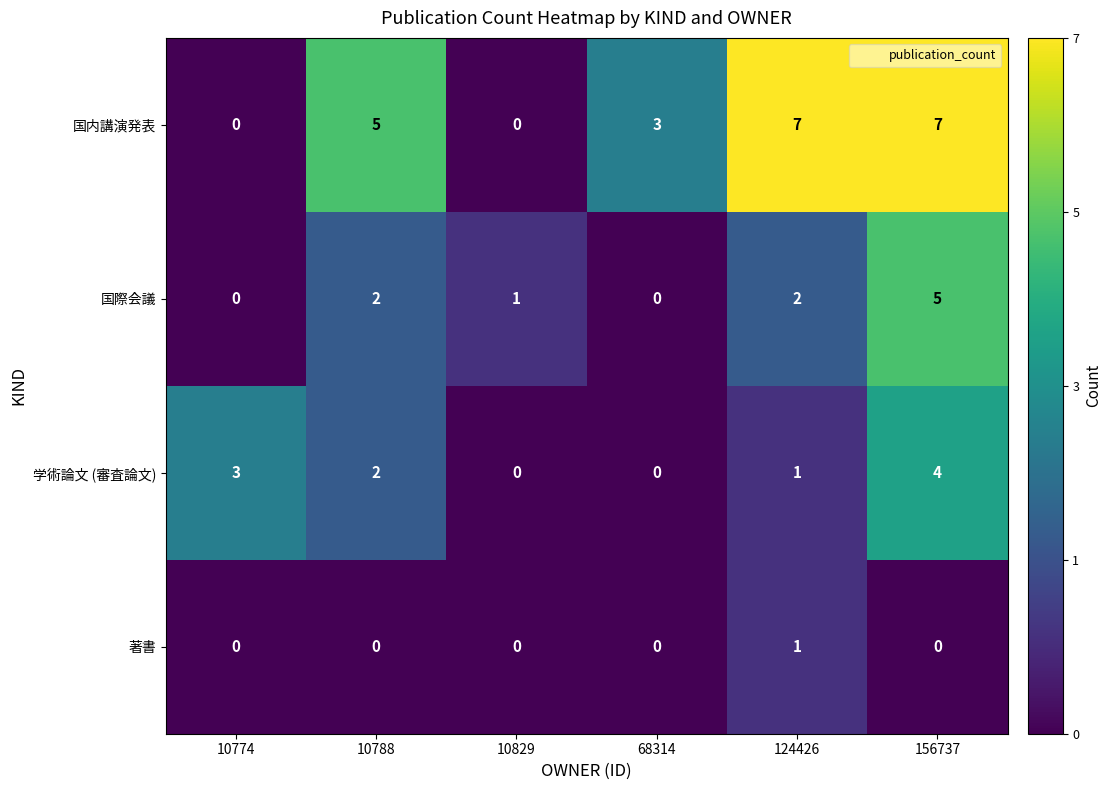

Count the number of data series in this chart.

4